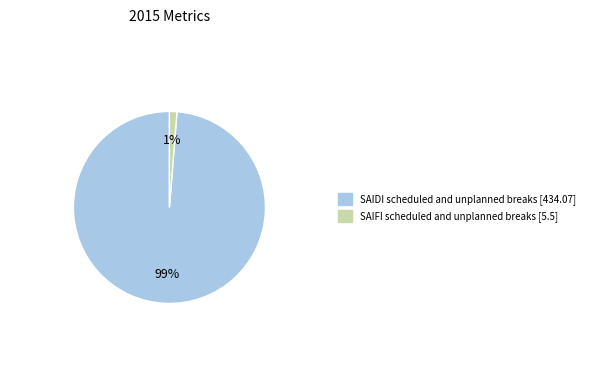

Is there any slice that represents more than half of the pie?

Yes